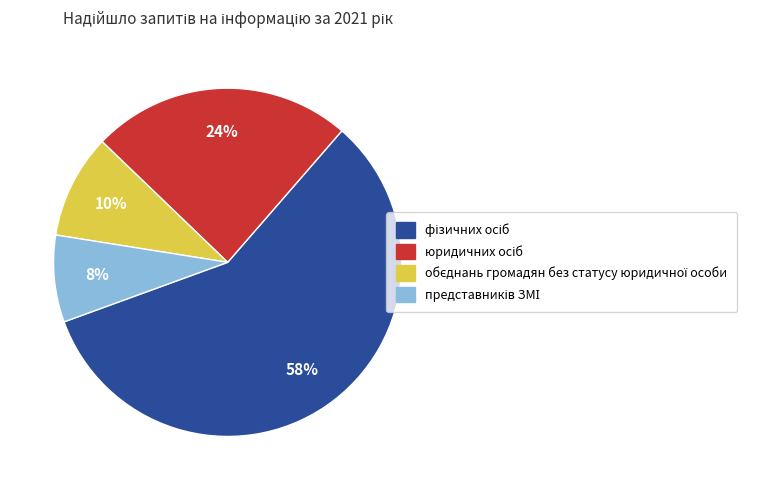

To the nearest percent, what is the average slice percentage?

25%